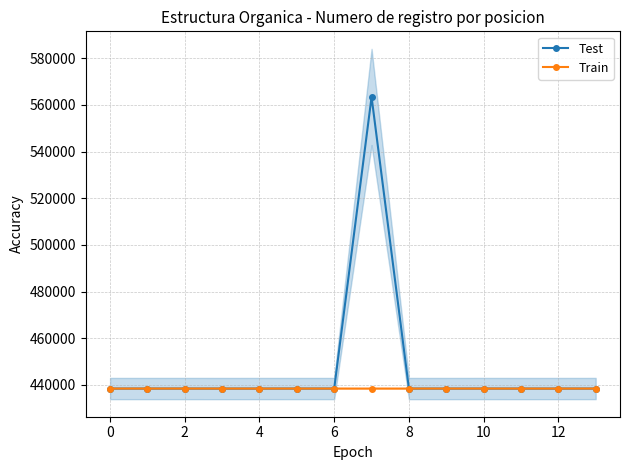

The value of Test at 12 is 109141. True or false?

False